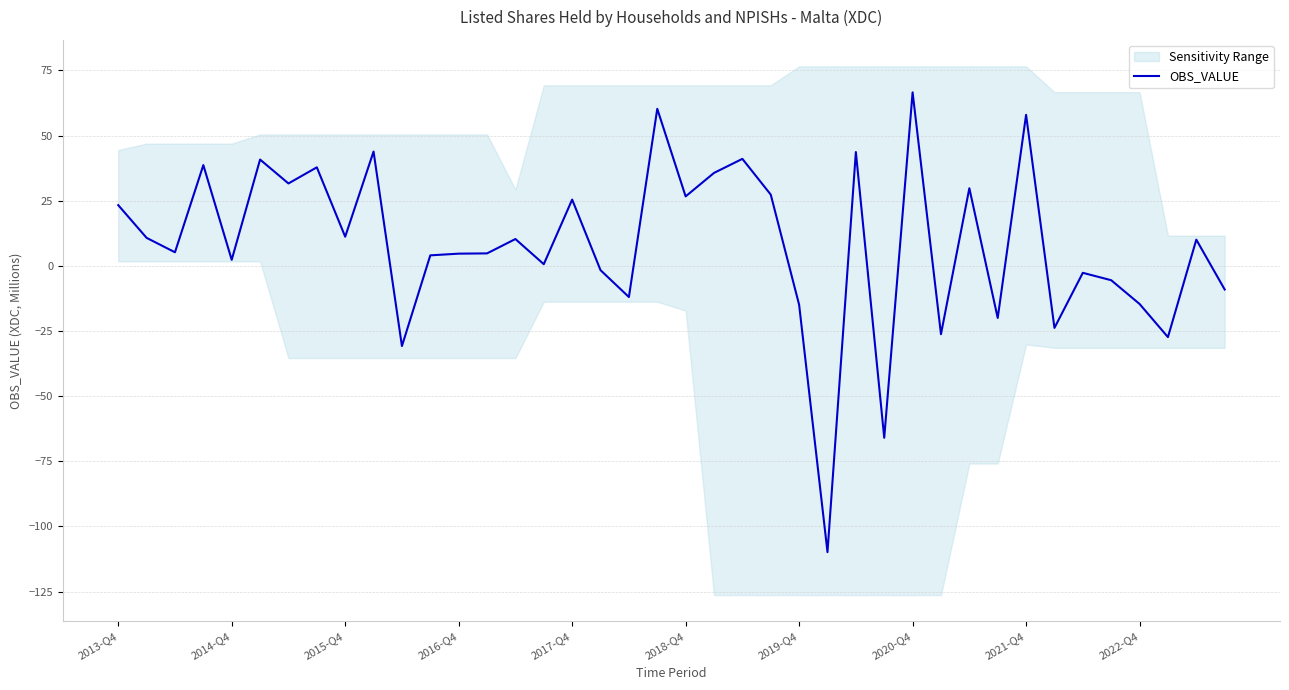

What is the highest value of the OBS_VALUE series?

66.6